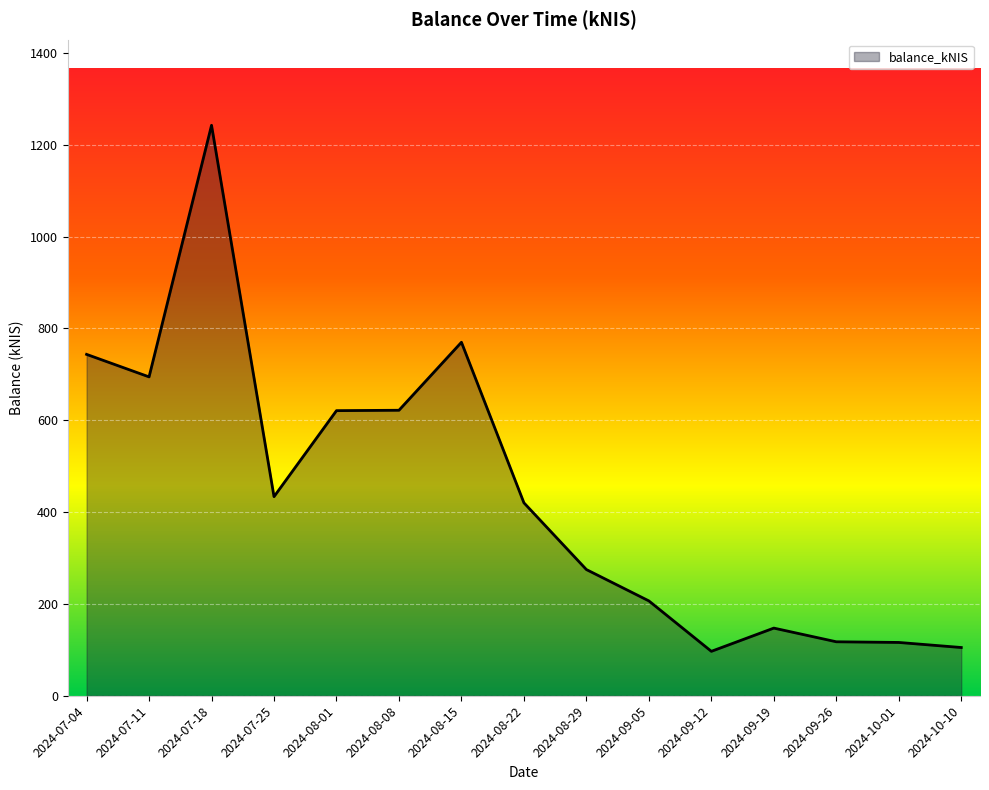

Approximately how many times larger is the value at 2024-10-01 compared to 2024-08-22?

0.3